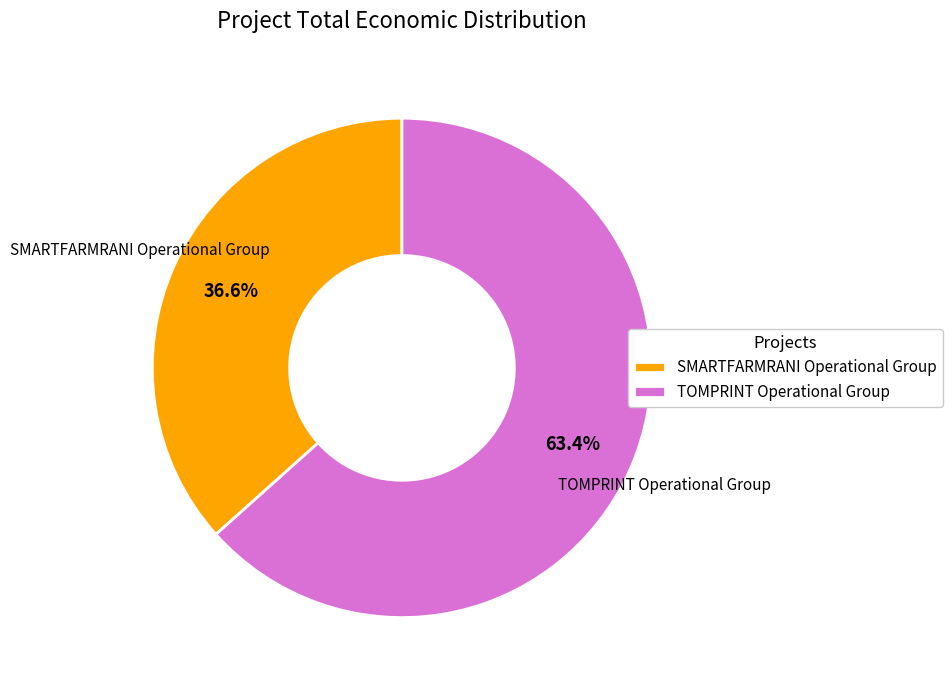

What is the smallest slice in the pie chart?

SMARTFARMRANI Operational Group